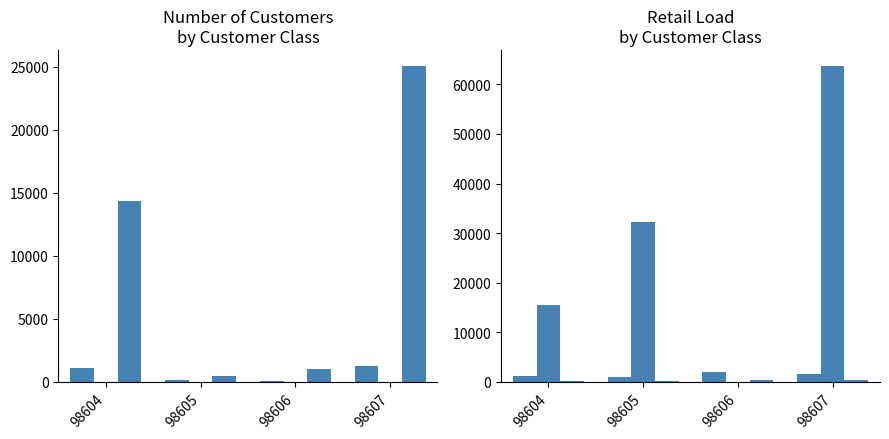

How many values in the Industrial Customers series exceed 6?

1